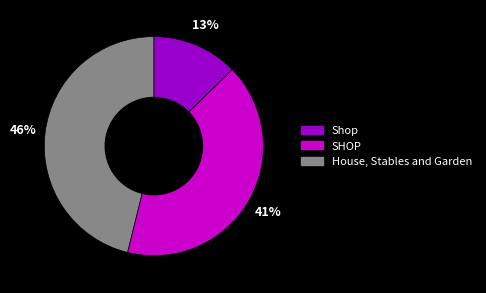

Which slice is the largest?

House, Stables and Garden